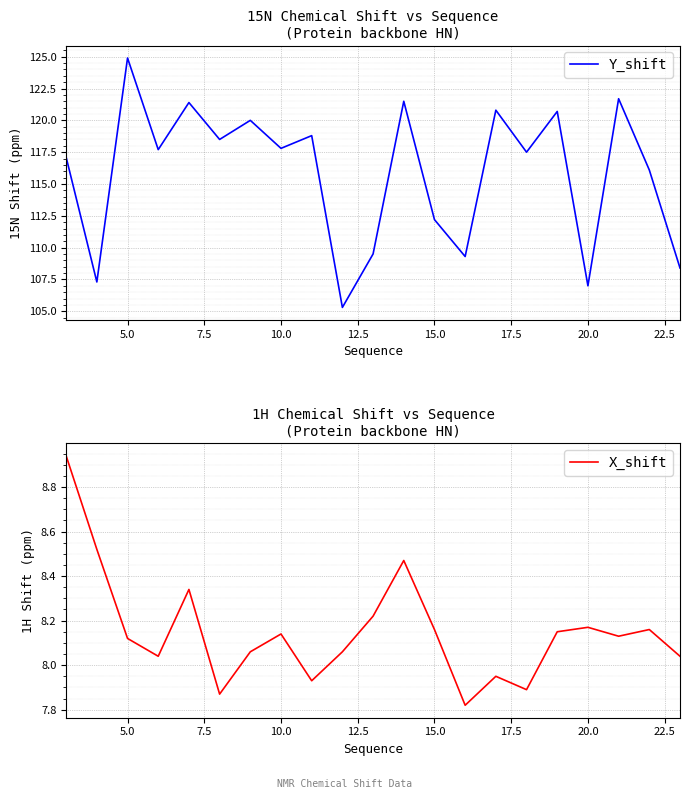

What is the lowest value of the Y_shift series?

105.3